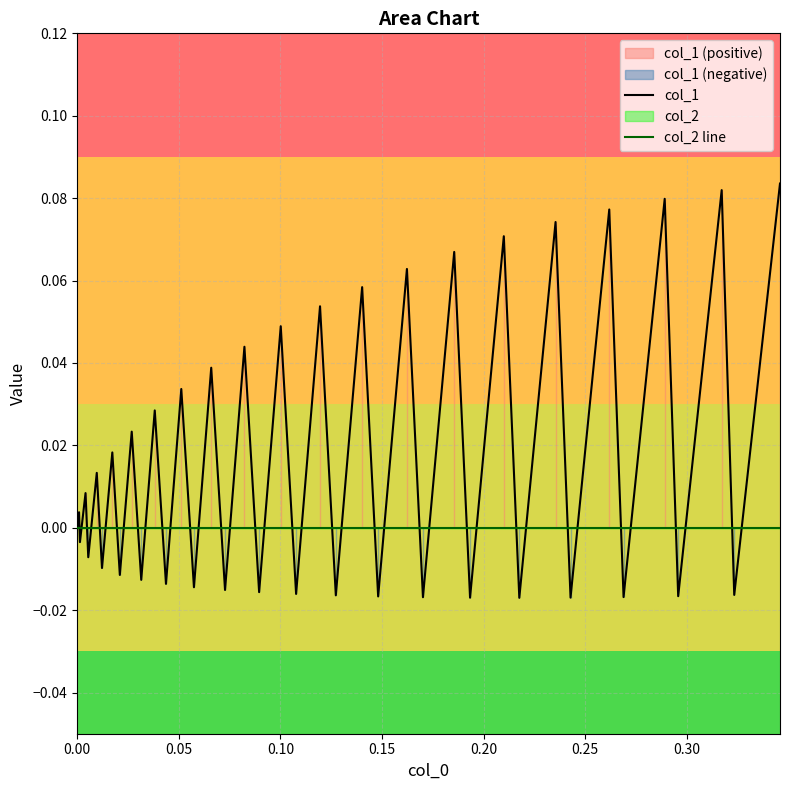

List the series in order of their overall mean, highest first.

col_1, col_2 line